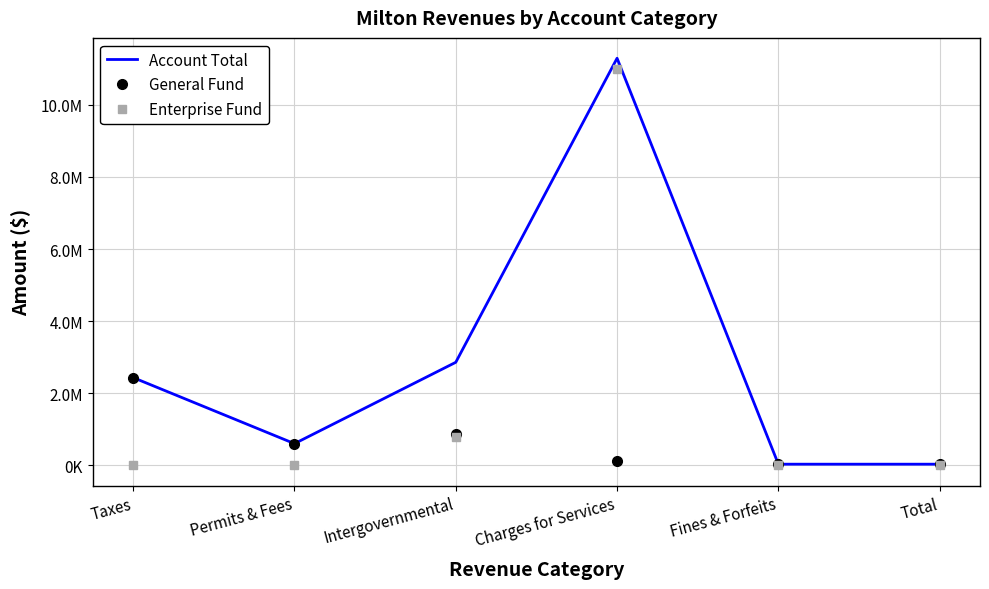

Does the chart display data point markers on the line(s)?

No